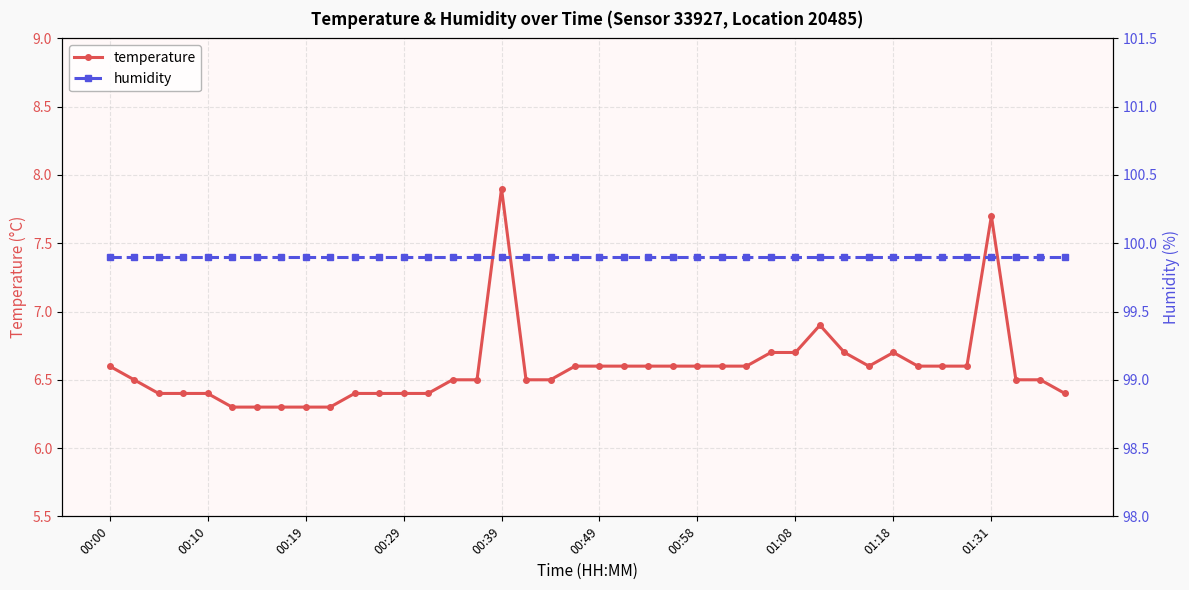

True or false: temperature has more than 2 points higher than both neighbors.

True